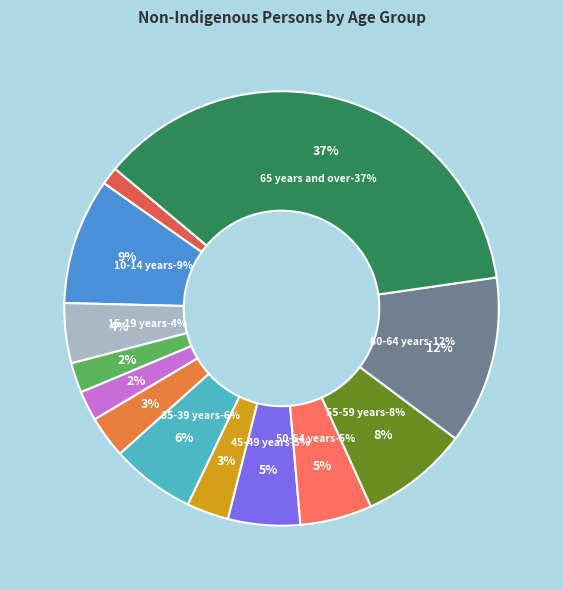

To the nearest percent, what is the average slice percentage?

7%